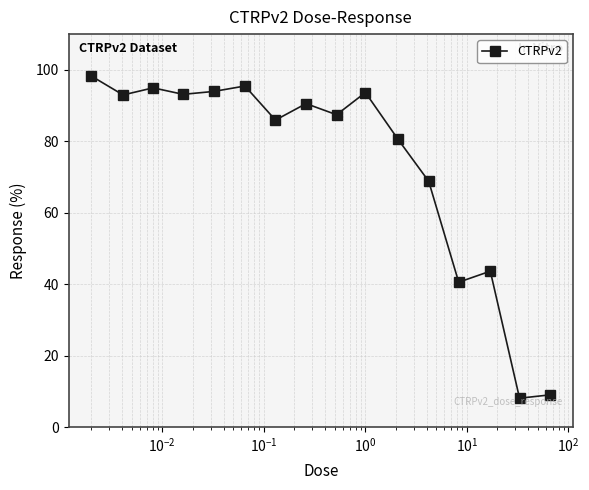

What is the value of the 5th point from the left?

94.0